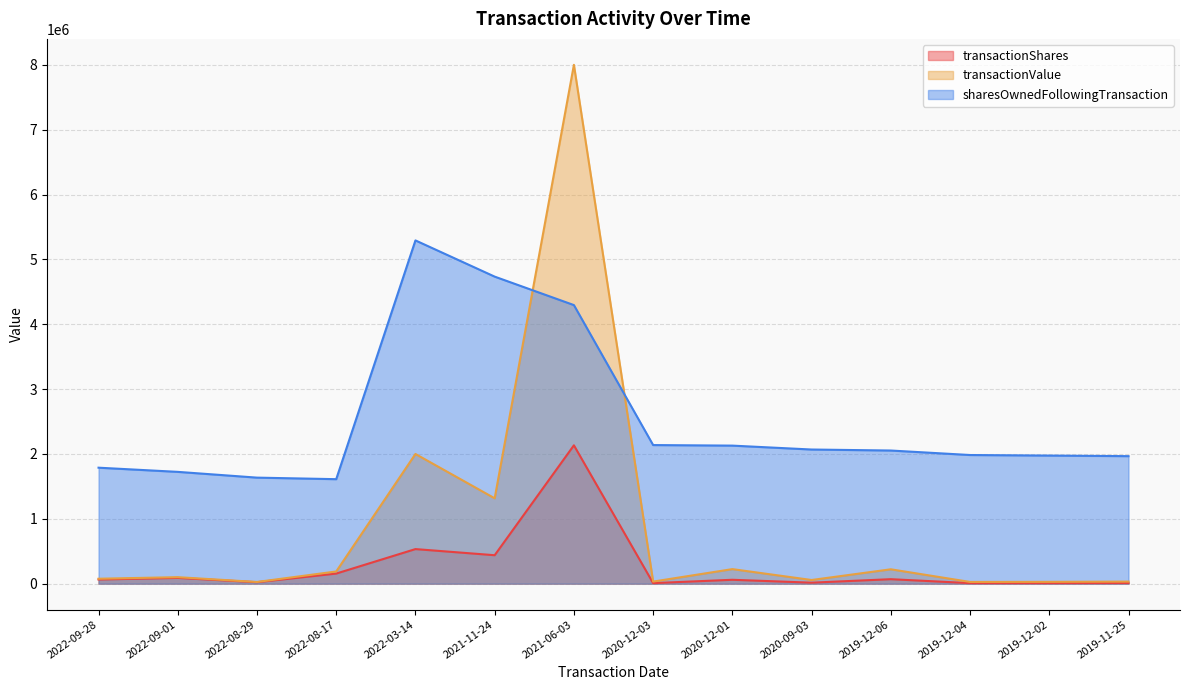

What position from the left is 2022-08-29?

3